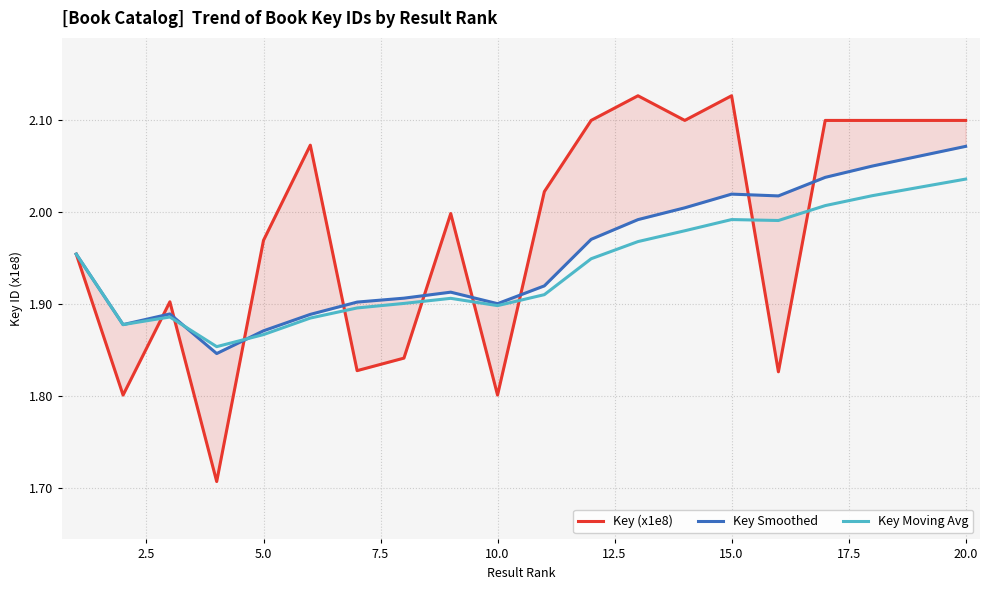

How many data points does each series have?

20